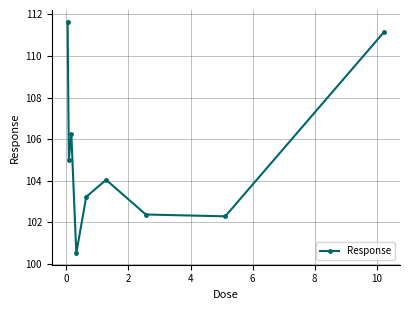

True or false: the data has more than 2 interior local peaks.

False